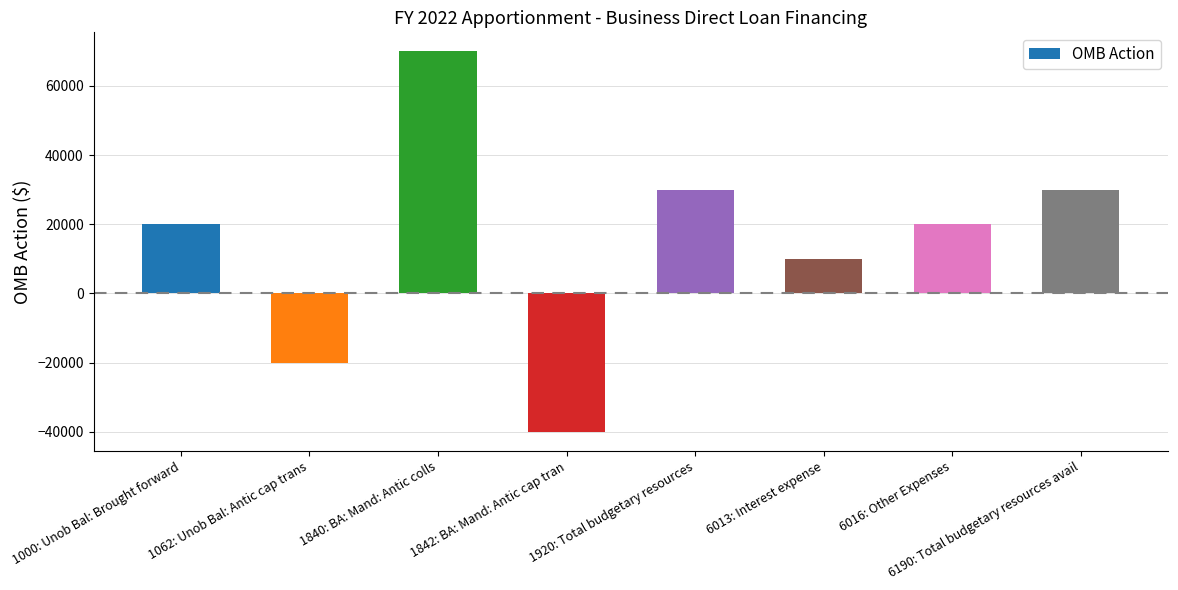

The value at 6016: Other Expenses is 20000. True or false?

True